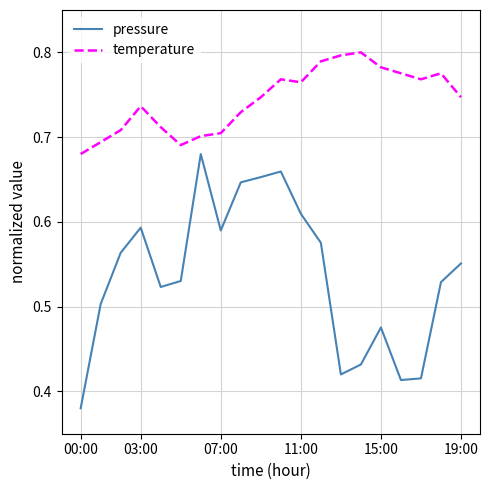

Which series has the largest range (max minus min)?

pressure